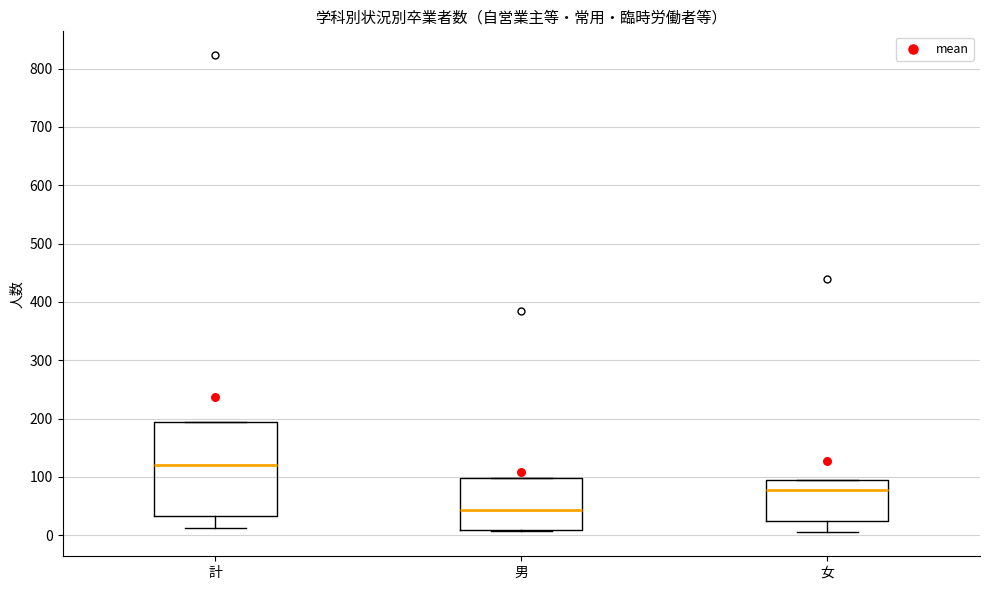

Which box is the tallest, from its lower edge to its upper edge?

計